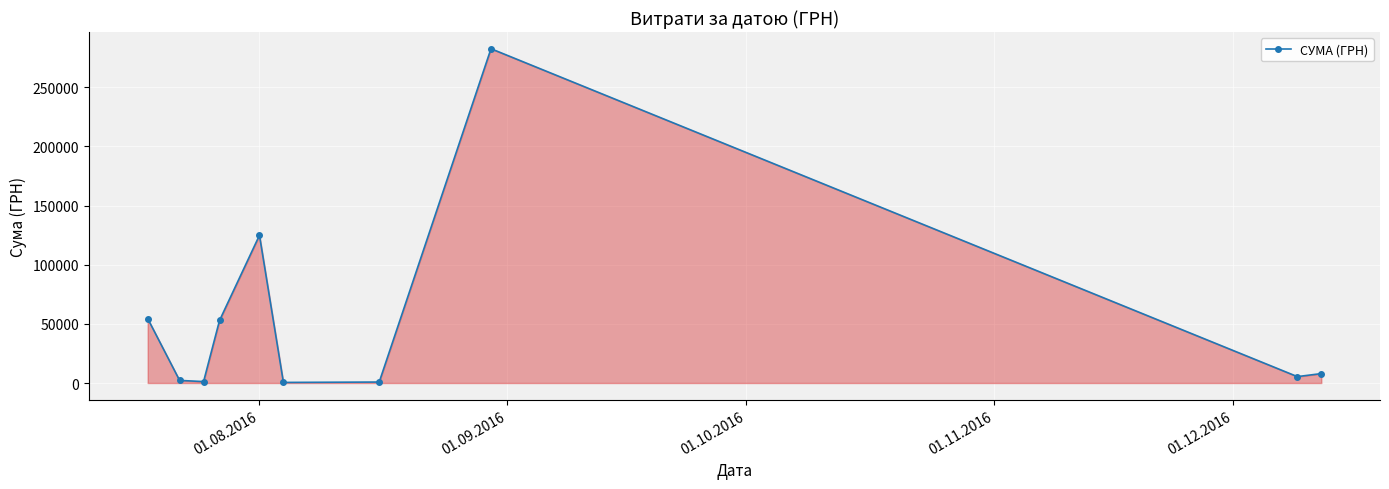

Count the number of categories in the chart.

10